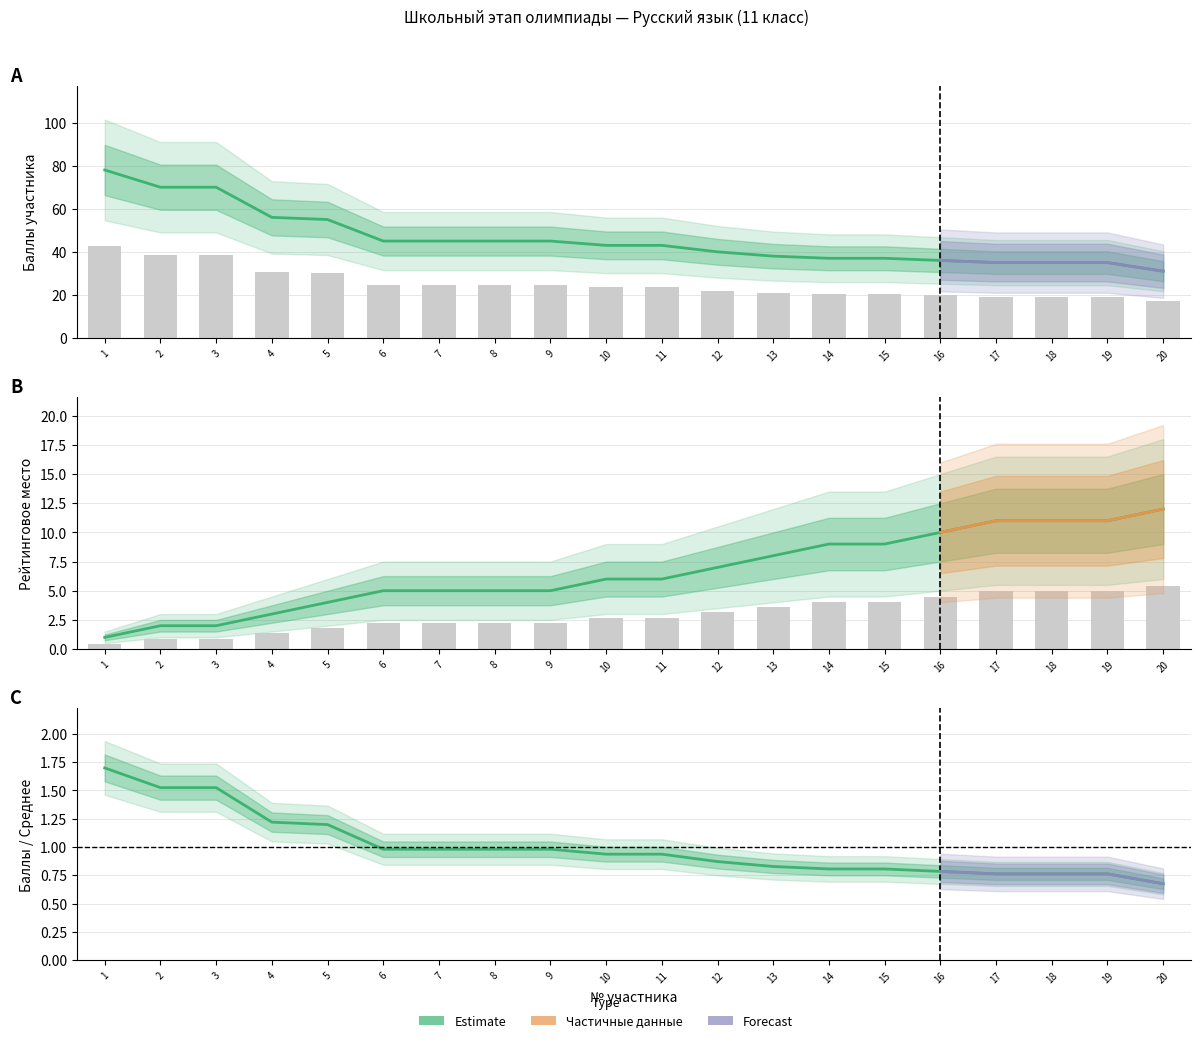

What is the smallest value displayed?

1